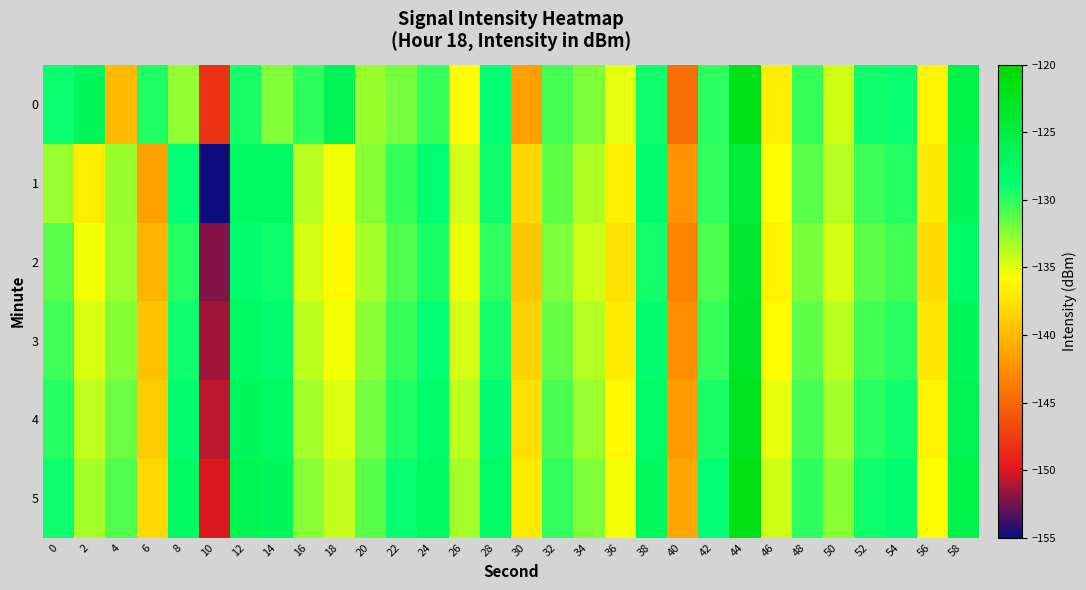

What is the smallest value displayed?

-155.4